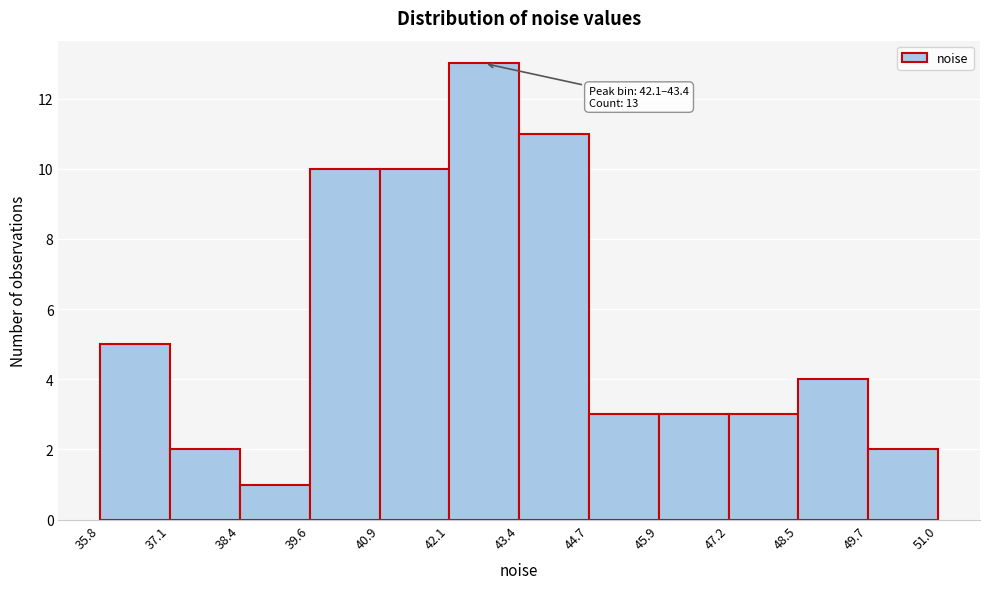

Over which range of the x-axis is the bar tallest?

42.1 to 43.4